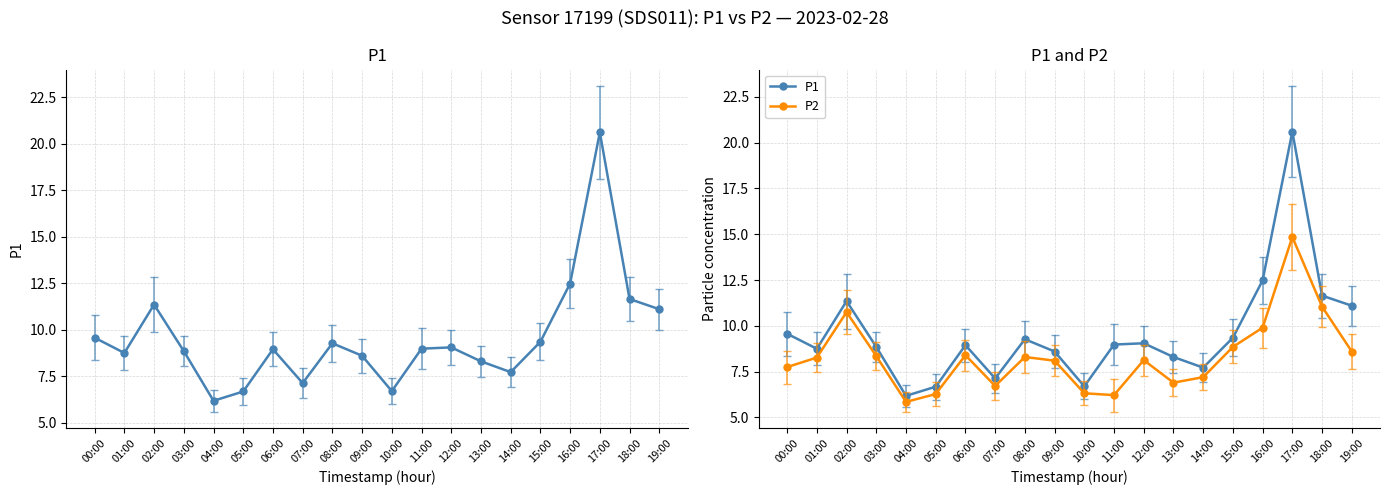

At 03:00, list the series in order from smallest to largest.

P2, P1